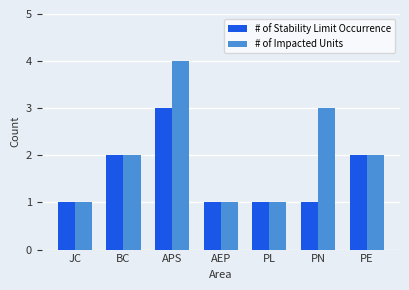

What value does the # of Impacted Units series have at PN?

3